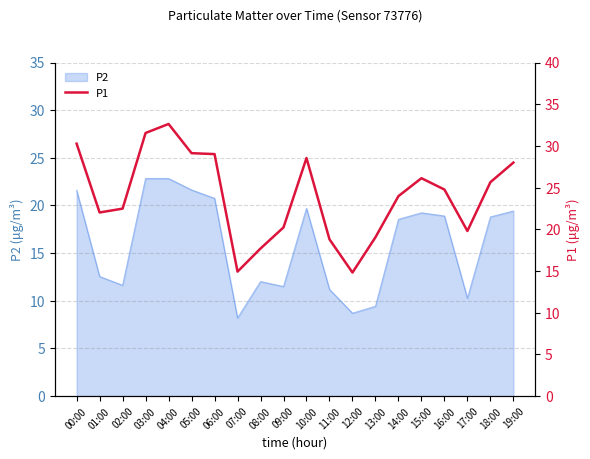

Where does the P2 series first go above 18?

00:00